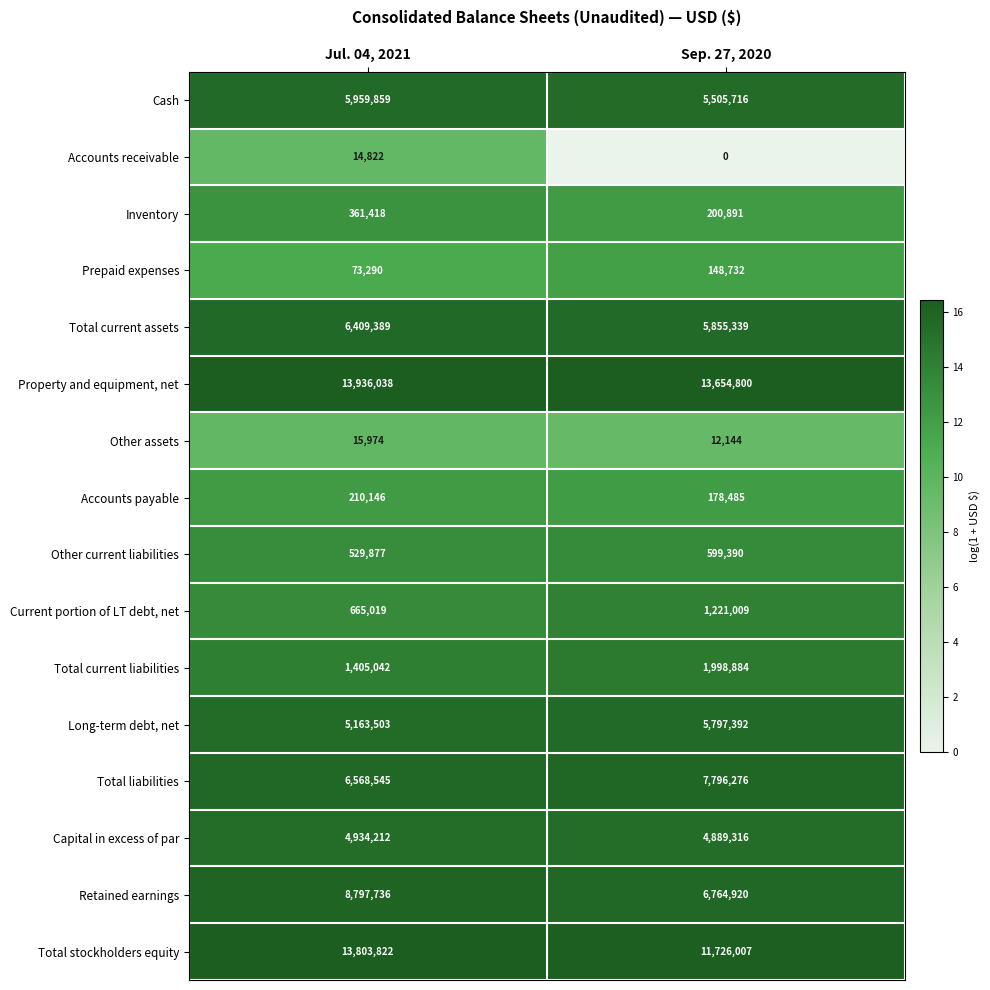

At which category does the chart reach its peak across all series?

Jul. 04, 2021